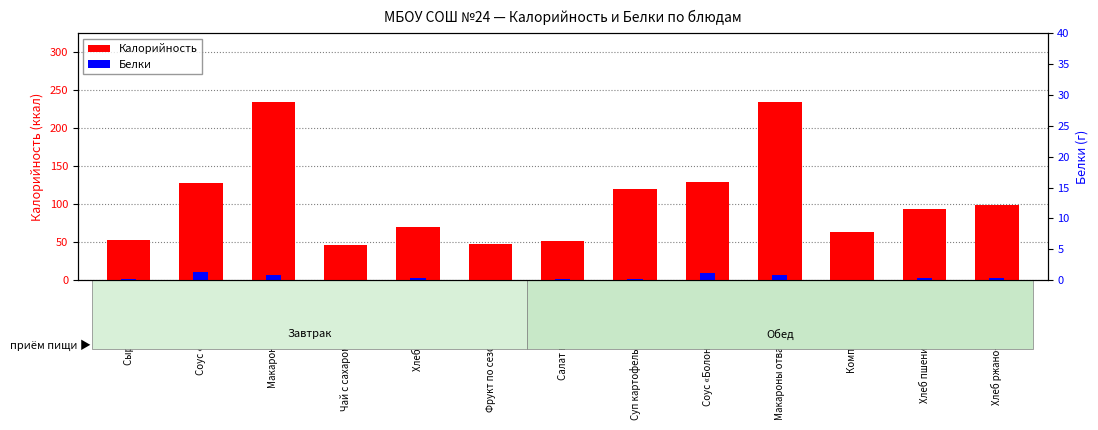

Which series has the largest range (max minus min)?

Калорийность